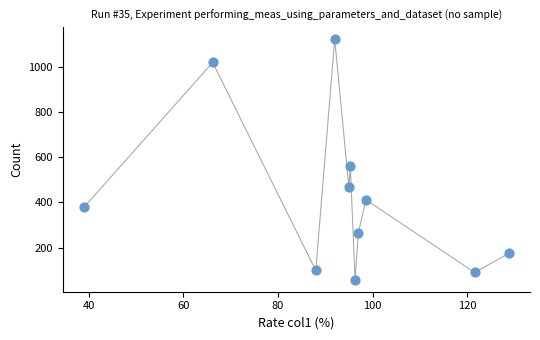

What Y value in the scatter plot is closest to 591?

564